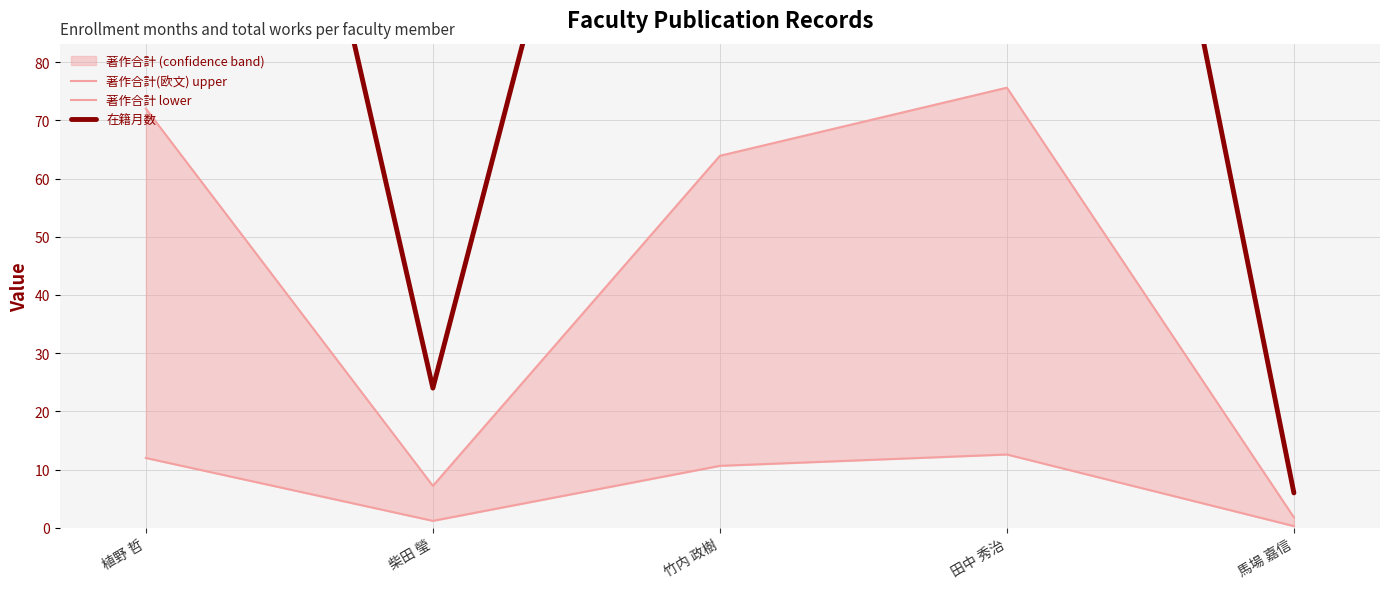

True or false: 著作合計 lower has a value of 5.0 at 田中 秀治.

False